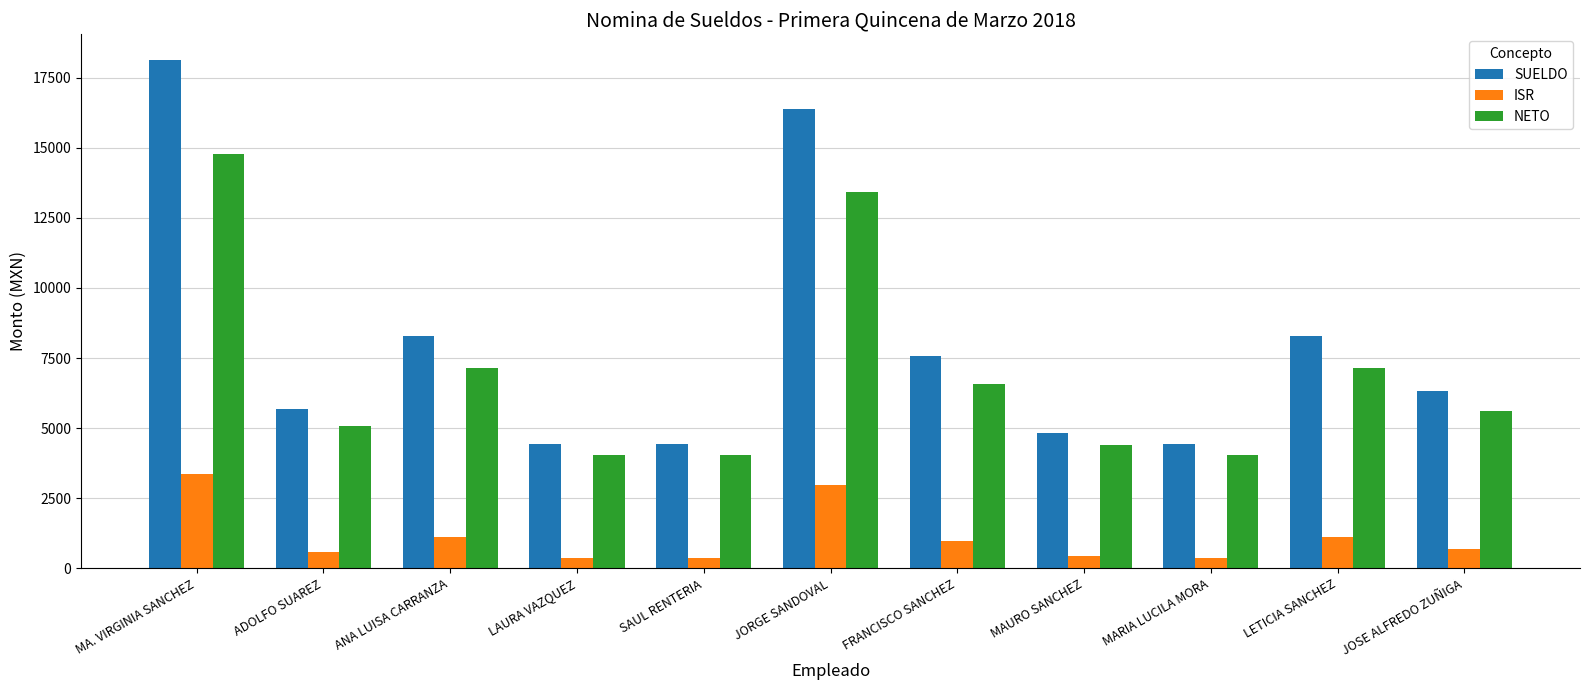

What is the label of the 9th bar from the left?

MARIA LUCILA MORA